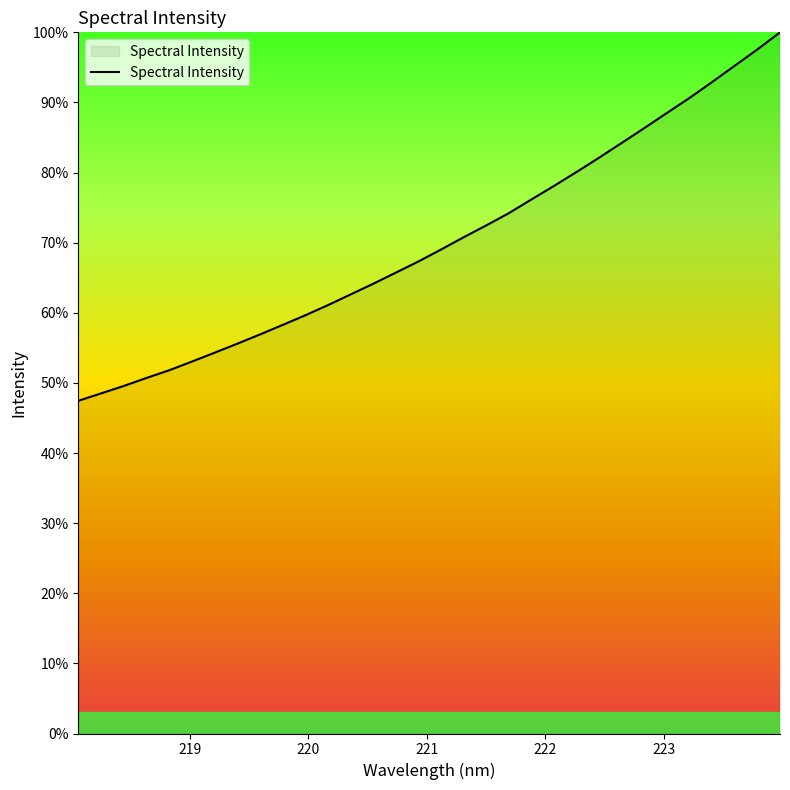

What is the difference between the maximum and minimum values?

52.6